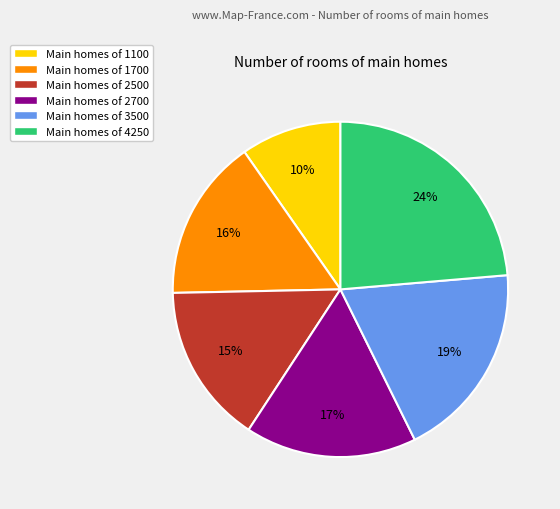

Which has a higher value, Main homes of 2700 or Main homes of 1700?

Main homes of 2700